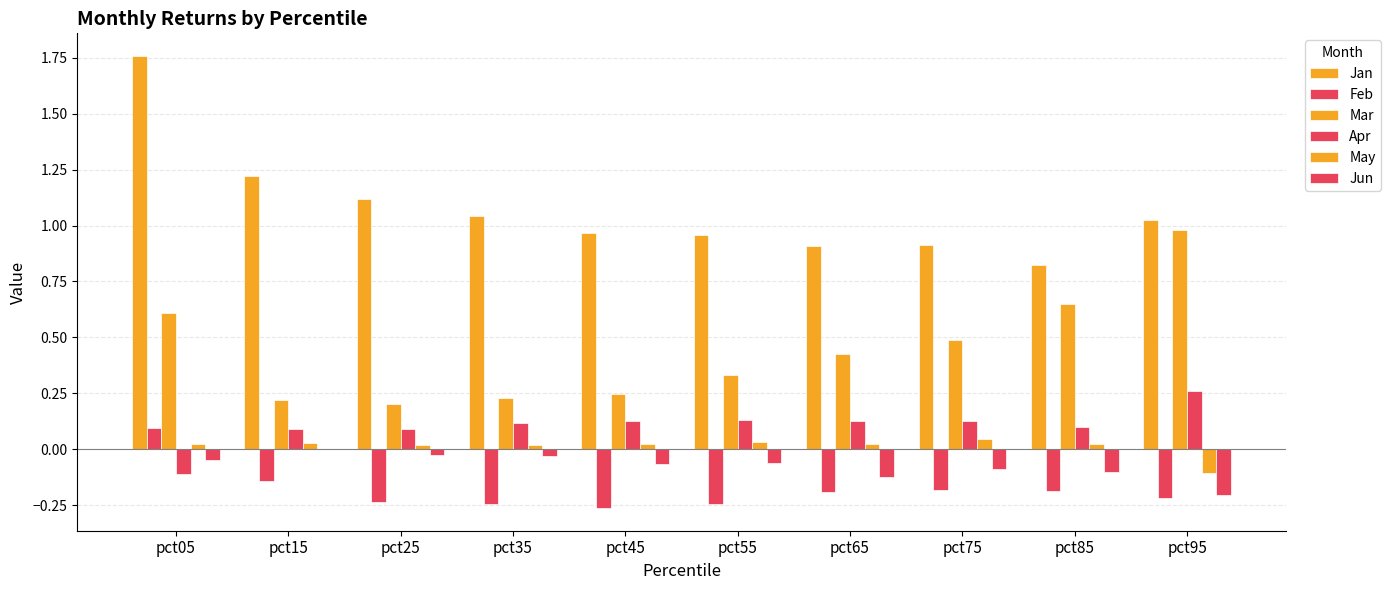

Does the chart contain stacked bars?

No